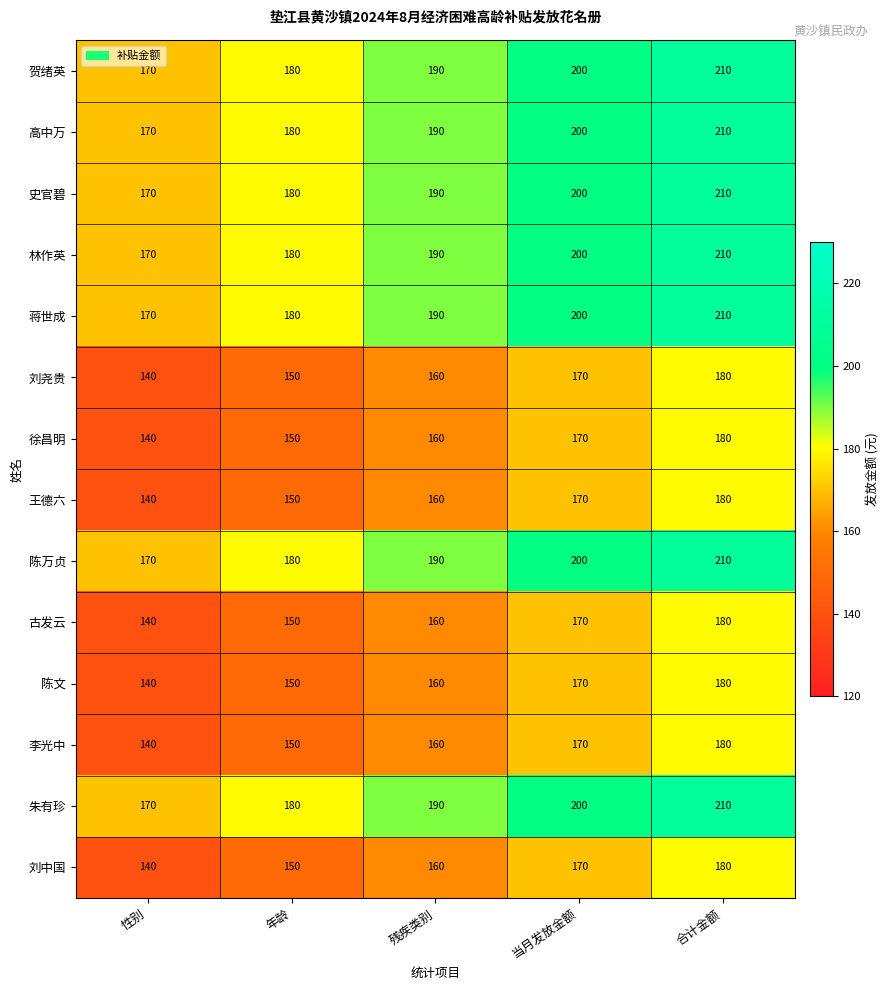

The value of 陈万贞 at 年龄 is 180. True or false?

True